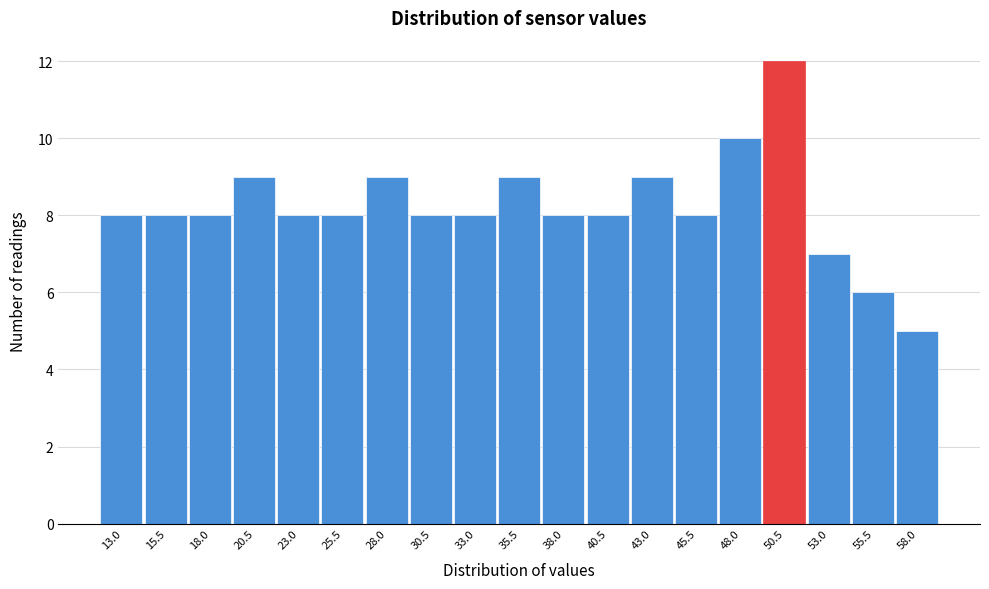

Reading left to right, list all the values displayed in this chart.

13.0=8	15.5=8	18.0=8	20.5=9	23.0=8	25.5=8	28.0=9	30.5=8	33.0=8	35.5=9	38.0=8	40.5=8	43.0=9	45.5=8	48.0=10	50.5=12	53.0=7	55.5=6	58.0=5